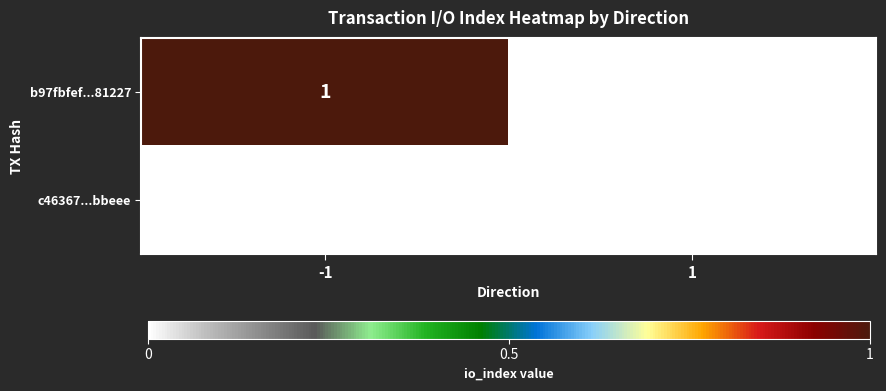

Reading left to right, transcribe all the data shown in this chart.

b97fbfef...81227: 1	0
c46367...bbeee: 0	0